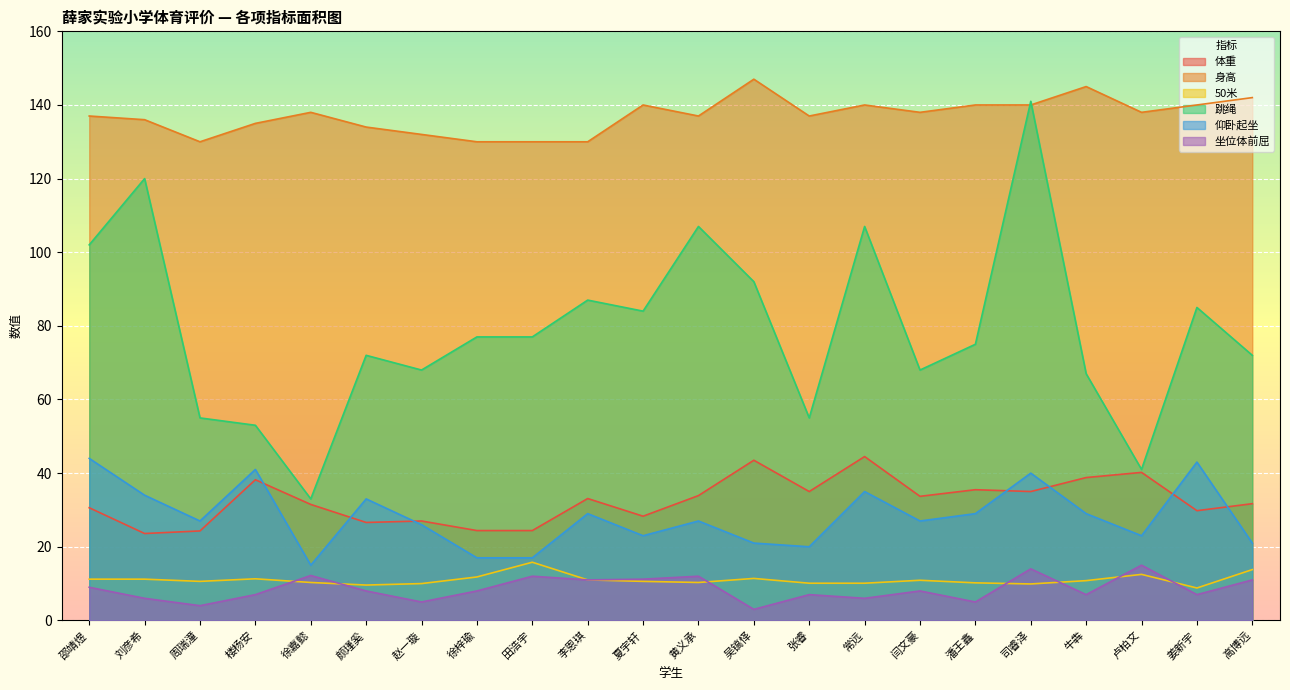

What is the maximum value for 身高?

147.0